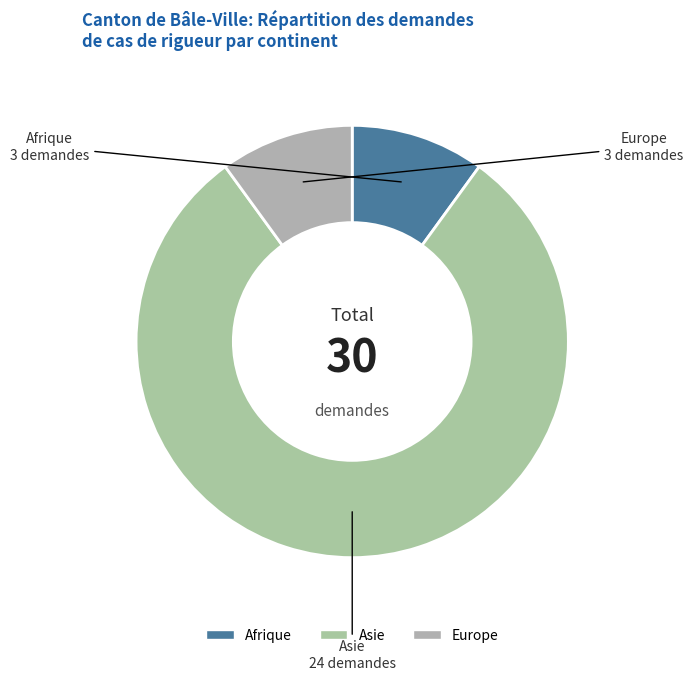

The Afrique slice represents 10% of the pie. True or false?

True